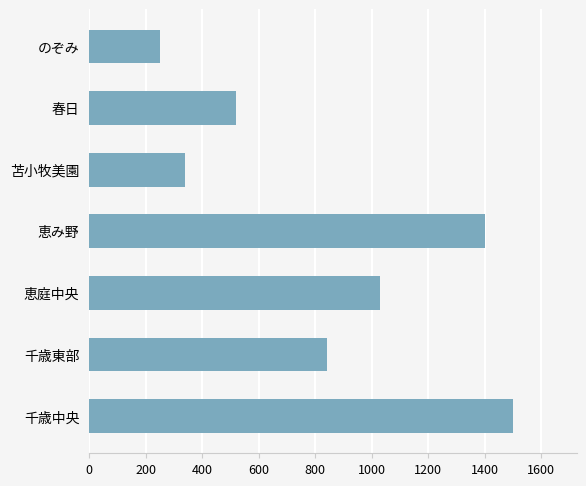

How many data points does each series have?

7